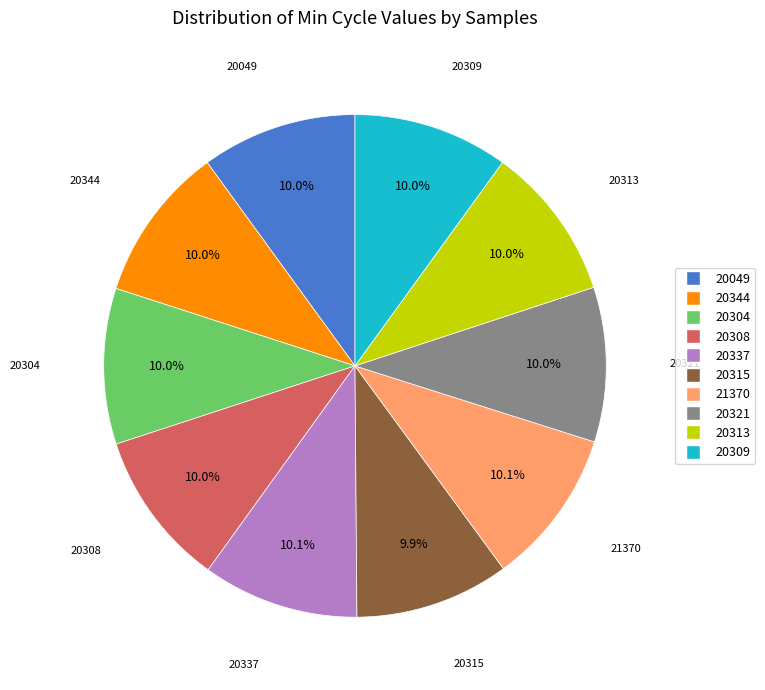

The 20304 slice represents 3% of the pie. True or false?

False